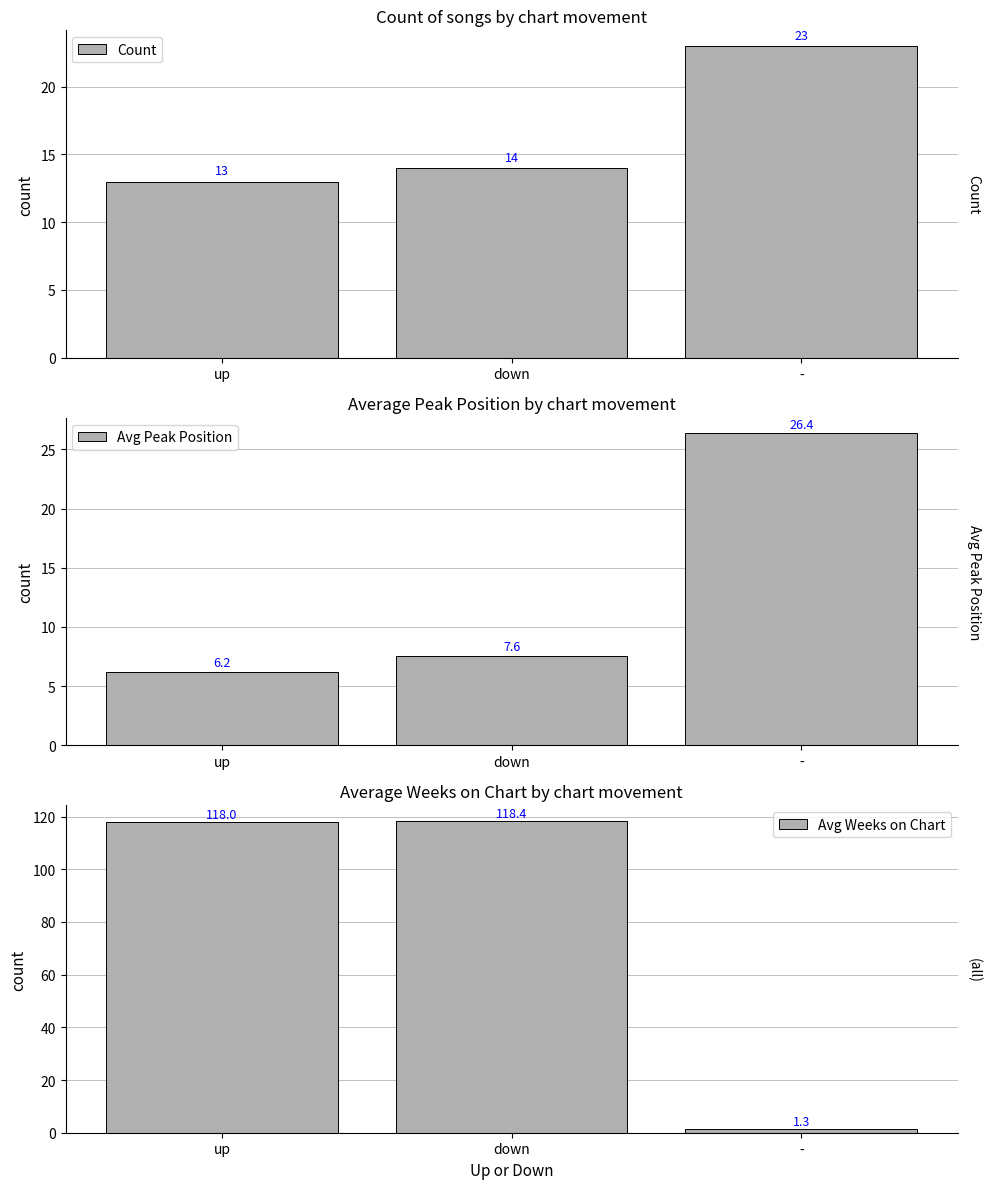

Which series has the largest range (max minus min)?

Avg Weeks on Chart